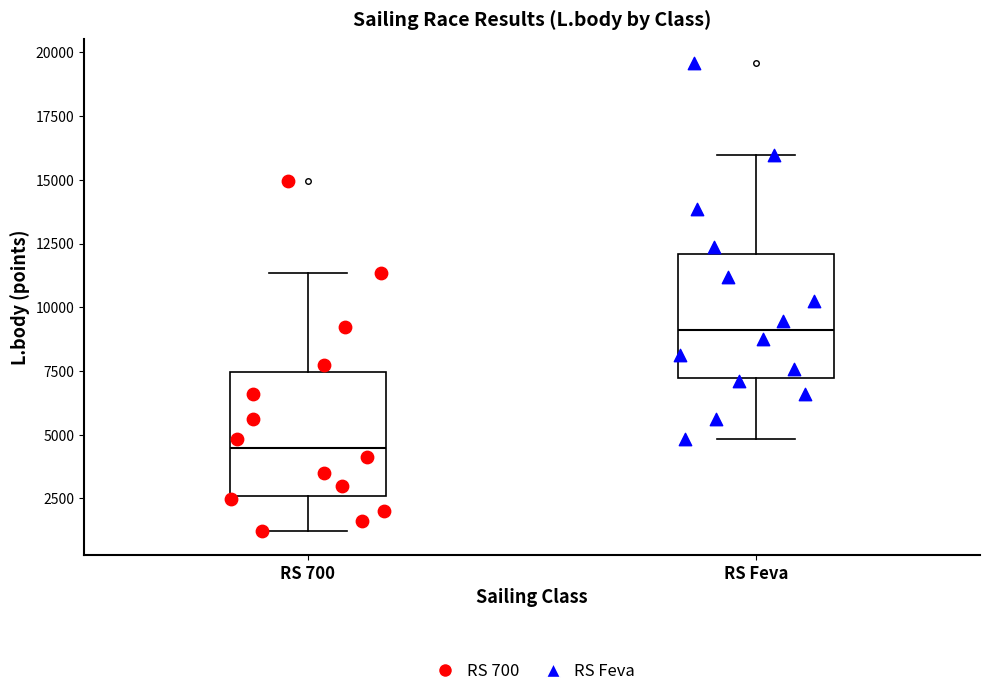

Reading left to right, read every box against the y-axis: the position of its median line, the range the box covers, and the ends of its whiskers. The values are not printed on the chart, so give them approximately, as read against the axis.

RS 700: median 4500, box 2500 to 7500, whiskers 1000 to 11500
RS Feva: median 9000, box 7000 to 12000, whiskers 5000 to 16000